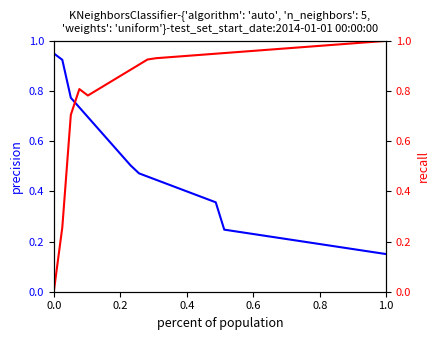

List the series in order of their peak value, lowest first.

precision, recall